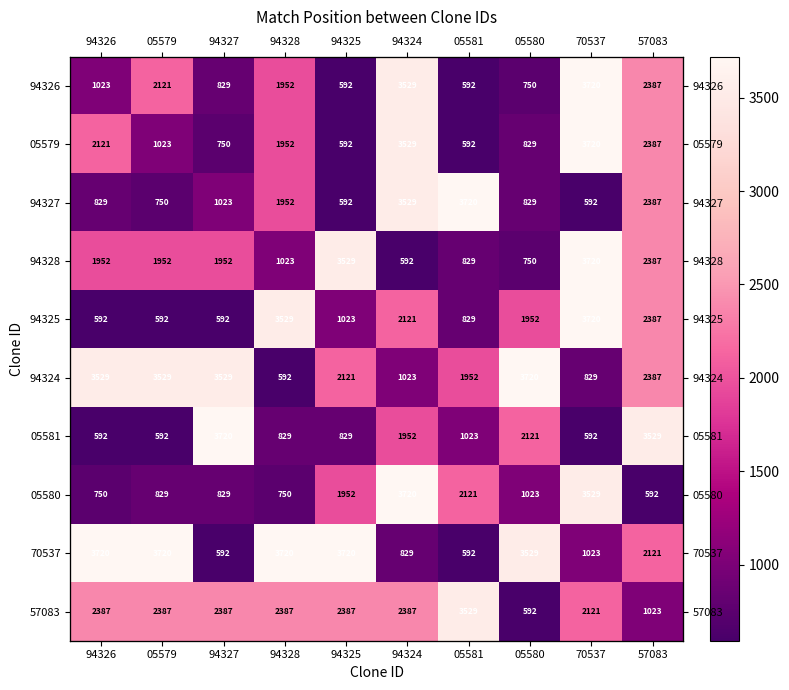

The value of 57083 at 05579 is 1496. True or false?

False